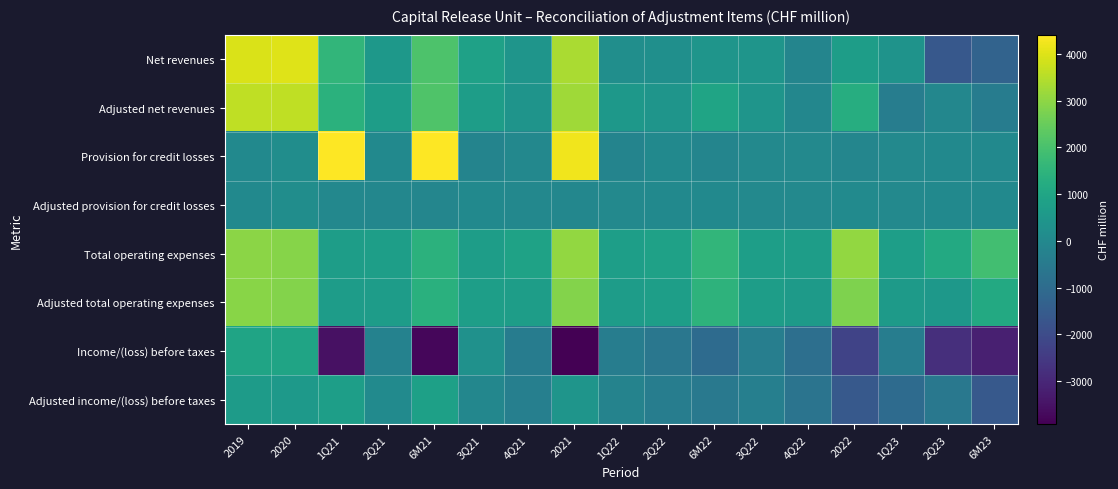

Reading left to right, list all the values displayed in this chart.

Net revenues: 2019=3930	2020=3996	1Q21=1552	2Q21=528	6M21=2080	3Q21=859	4Q21=429	2021=3368	1Q22=191	2Q22=246	6M22=437	3Q22=425	4Q22=-141	2022=721	1Q23=345	2Q23=-1620	6M23=-1275
Adjusted net revenues: 2019=3605	2020=3601	1Q21=1408	2Q21=704	6M21=2112	3Q21=706	4Q21=398	2021=3216	1Q22=518	2Q22=414	6M22=932	3Q22=415	4Q22=-66	2022=1281	1Q23=-381	2Q23=-55	6M23=-436
Provision for credit losses: 2019=26	2020=150	1Q21=4391	2Q21=21	6M21=4412	3Q21=-162	4Q21=-19	2021=4231	1Q22=-155	2Q22=37	6M22=-118	3Q22=10	4Q22=15	2022=-93	1Q23=4	2Q23=19	6M23=23
Adjusted provision for credit losses: 2019=26	2020=150	1Q21=-39	2Q21=-49	6M21=-88	3Q21=26	4Q21=-14	2021=-76	1Q22=0	2Q22=37	6M22=37	3Q22=10	4Q22=15	2022=62	1Q23=4	2Q23=19	6M23=23
Total operating expenses: 2019=2957	2020=2889	1Q21=705	2Q21=744	6M21=1449	3Q21=726	4Q21=881	2021=3056	1Q22=740	2Q22=837	6M22=1577	3Q22=759	4Q22=710	2022=3046	1Q23=740	2Q23=1143	6M23=1883
Adjusted total operating expenses: 2019=2927	2020=2867	1Q21=688	2Q21=691	6M21=1379	3Q21=748	4Q21=729	2021=2856	1Q22=695	2Q22=758	6M22=1453	3Q22=730	4Q22=628	2022=2811	1Q23=634	2Q23=515	6M23=1149
Income/(loss) before taxes: 2019=947	2020=957	1Q21=-3544	2Q21=-237	6M21=-3781	3Q21=295	4Q21=-433	2021=-3919	1Q22=-394	2Q22=-628	6M22=-1022	3Q22=-344	4Q22=-866	2022=-2232	1Q23=-399	2Q23=-2782	6M23=-3181
Adjusted income/(loss) before taxes: 2019=652	2020=584	1Q21=759	2Q21=62	6M21=821	3Q21=-68	4Q21=-317	2021=436	1Q22=-177	2Q22=-381	6M22=-558	3Q22=-325	4Q22=-709	2022=-1592	1Q23=-1019	2Q23=-589	6M23=-1608